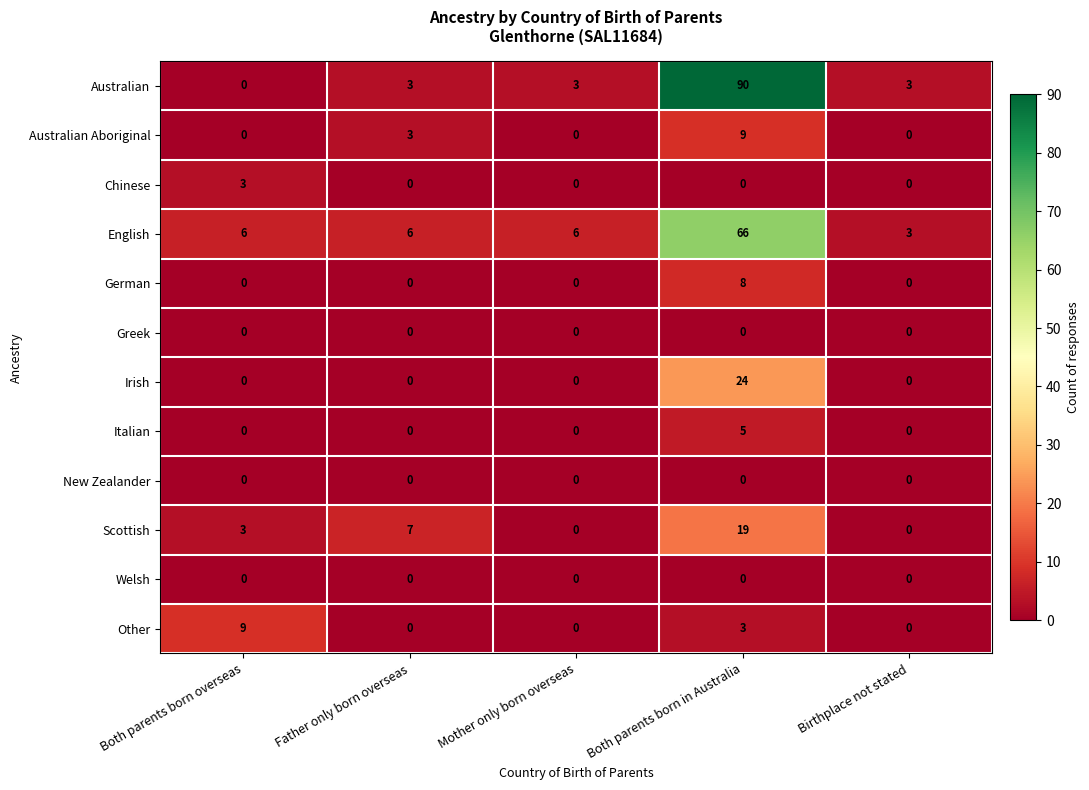

At which category is the sum across all series the highest?

Both parents born in Australia